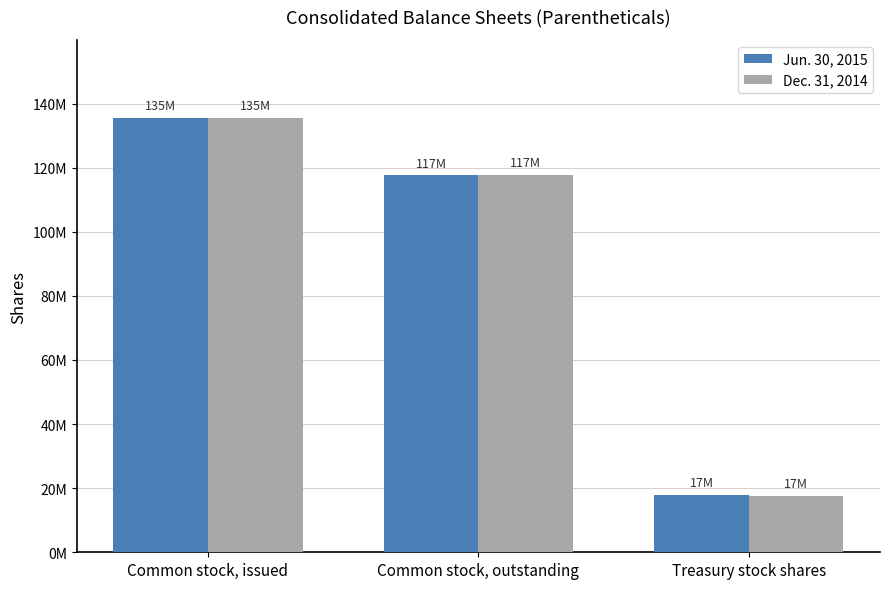

Where is Jun. 30, 2015 nearest to the value 76700000?

Common stock, outstanding